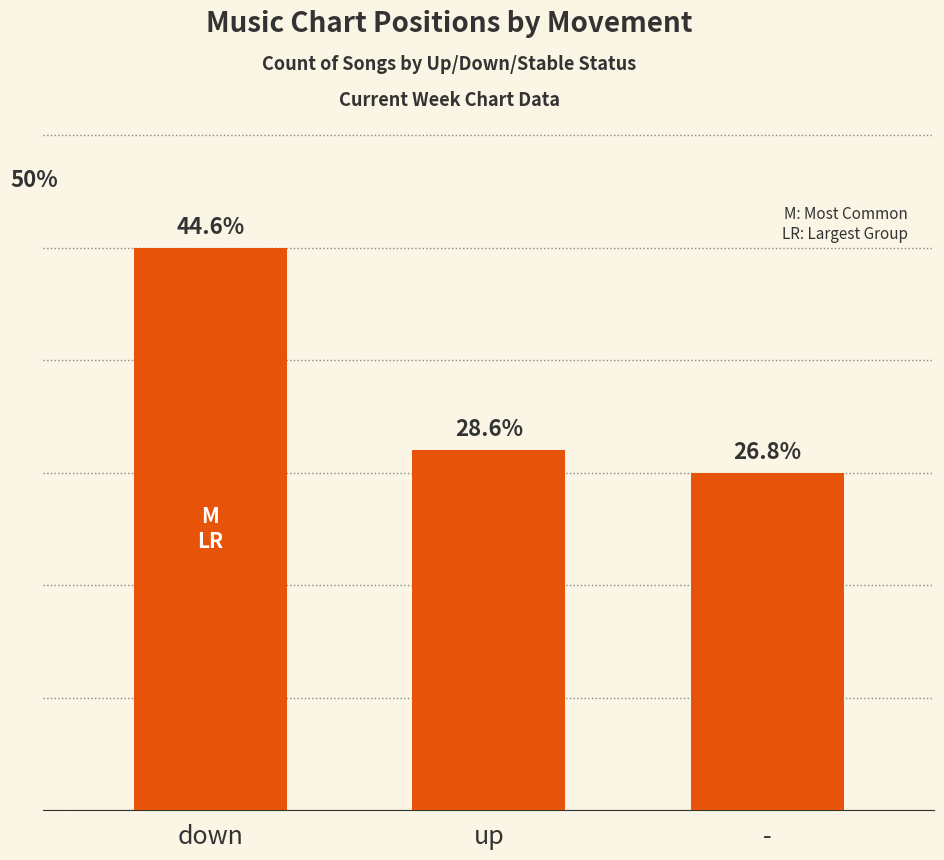

Reading left to right, transcribe all the data shown in this chart.

25	16	15